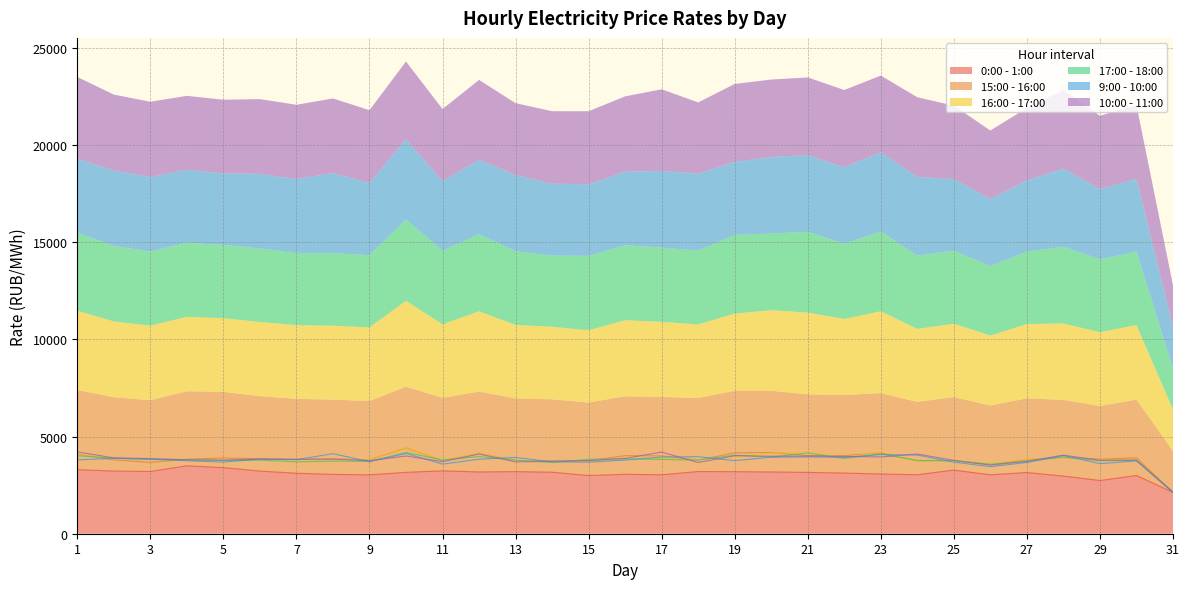

What is the value of the 9:00 - 10:00 point at the 17th from the left?

3943.3